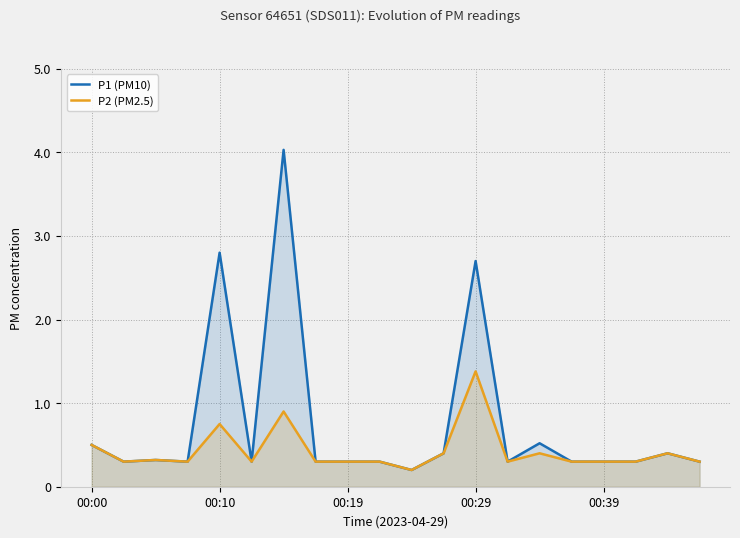

True or false: P2 (PM2.5) and P1 (PM10) intersect in this chart.

False